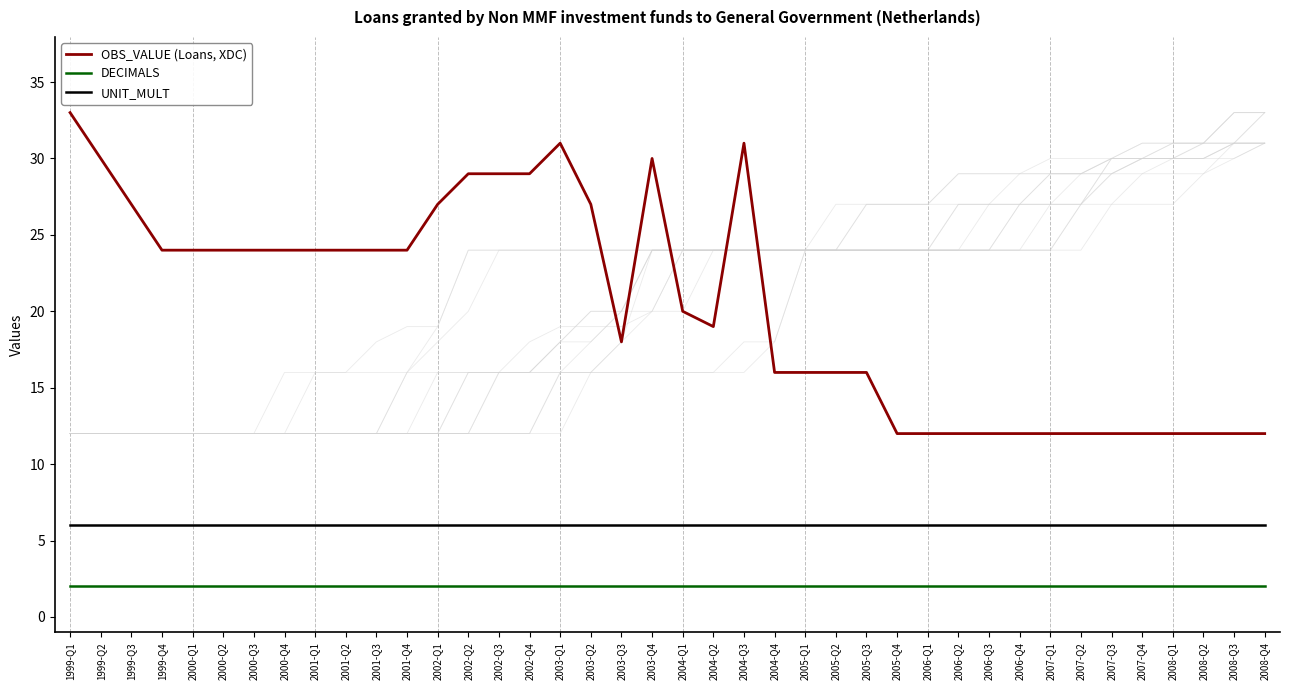

The value of DECIMALS at 2008-Q2 is 3. True or false?

False